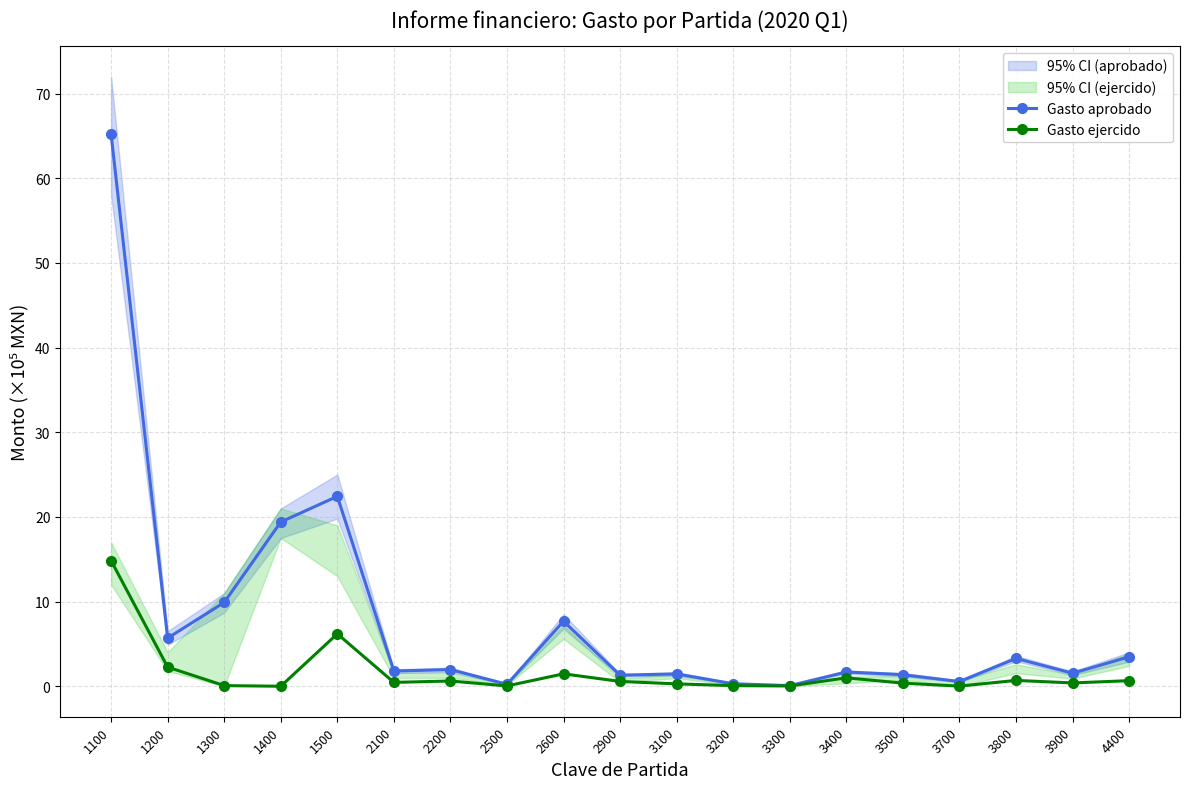

Rank the series by their average value, from highest to lowest.

Gasto aprobado, Gasto ejercido